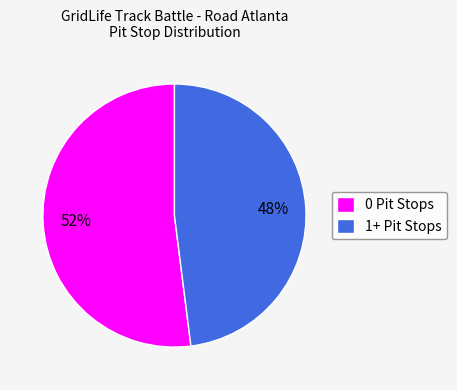

What percentage is the 0 Pit Stops slice, to the nearest percent?

52%